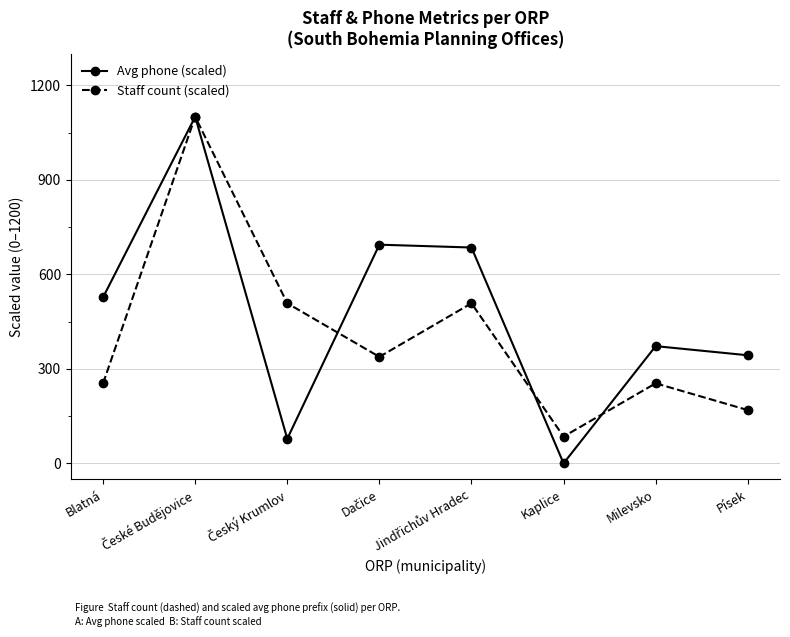

Which series has the widest spread of values?

Avg phone (scaled)